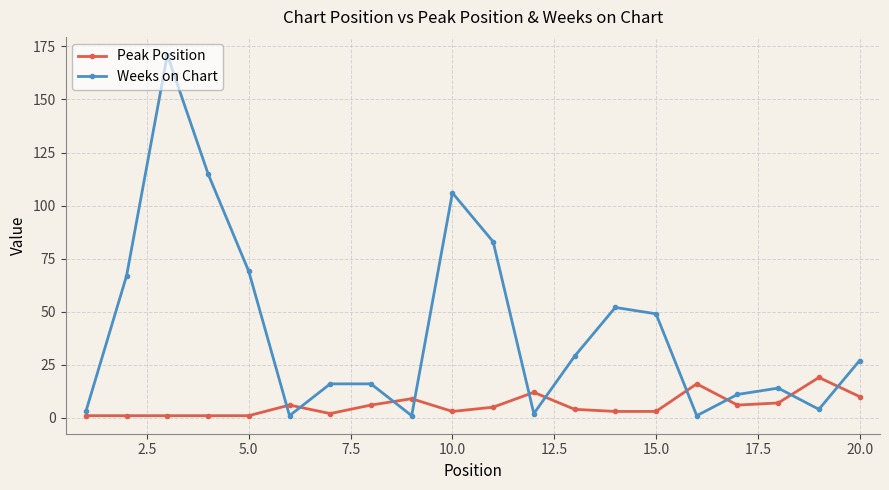

What is the sum of all Peak Position values?

116